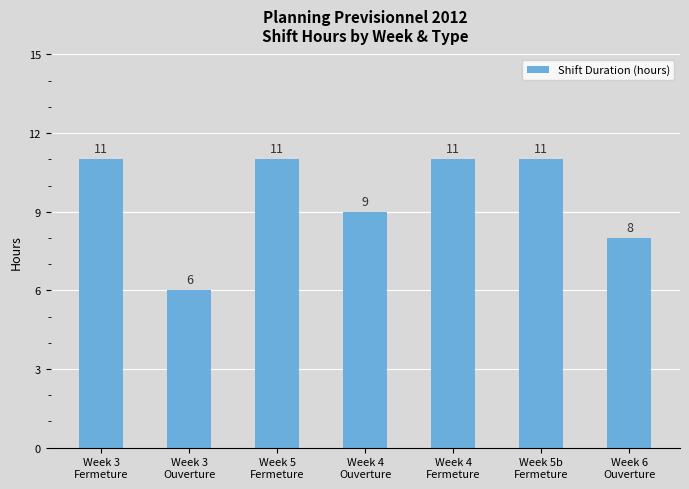

What is the minimum value shown in the chart?

6